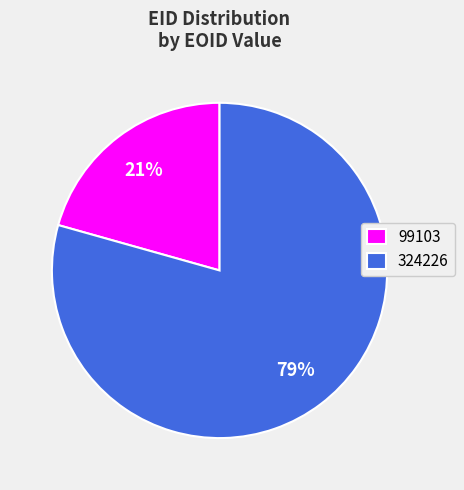

Is there any slice that represents more than half of the pie?

Yes